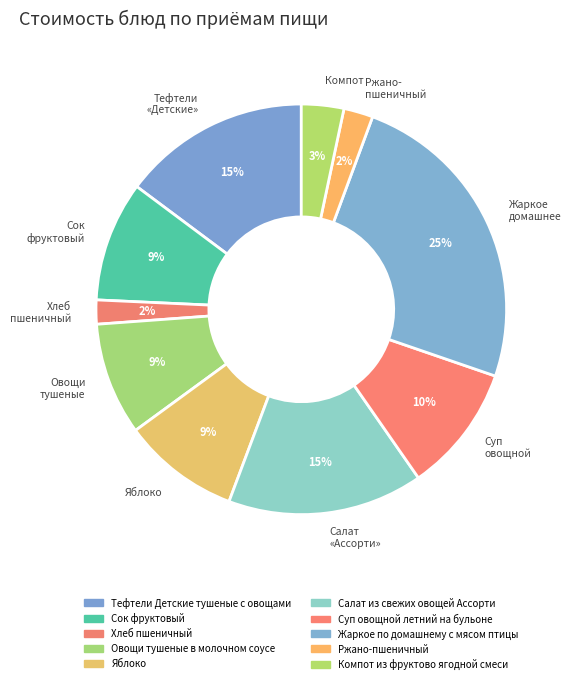

Which slice is the largest?

Жаркое домашнее